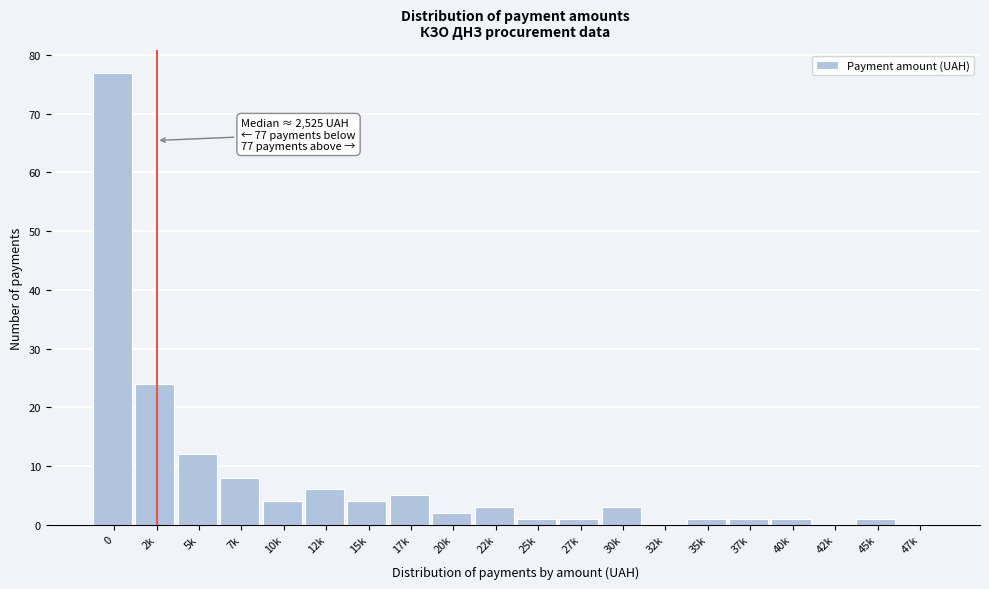

Reading right to left, what are all the values shown in this chart?

47k=0	45k=1	42k=0	40k=1	37k=1	35k=1	32k=0	30k=3	27k=1	25k=1	22k=3	20k=2	17k=5	15k=4	12k=6	10k=4	7k=8	5k=12	2k=24	0=77